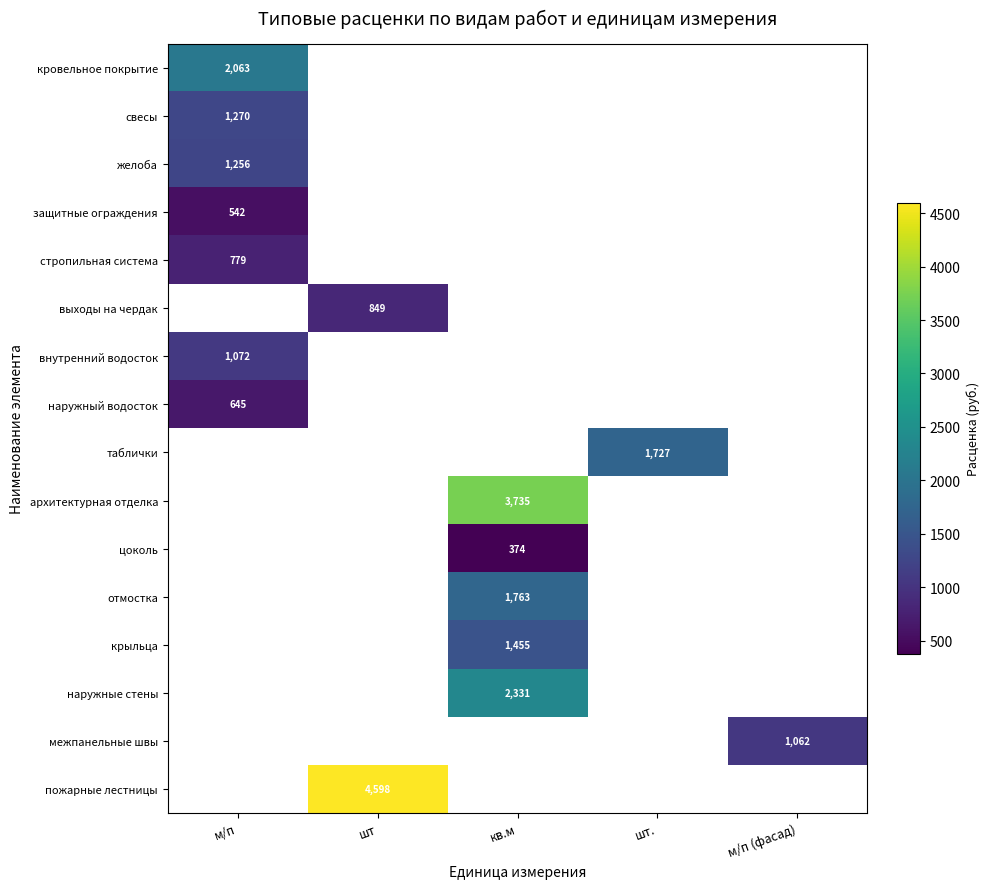

How many positive values does the пожарные лестницы series have?

1